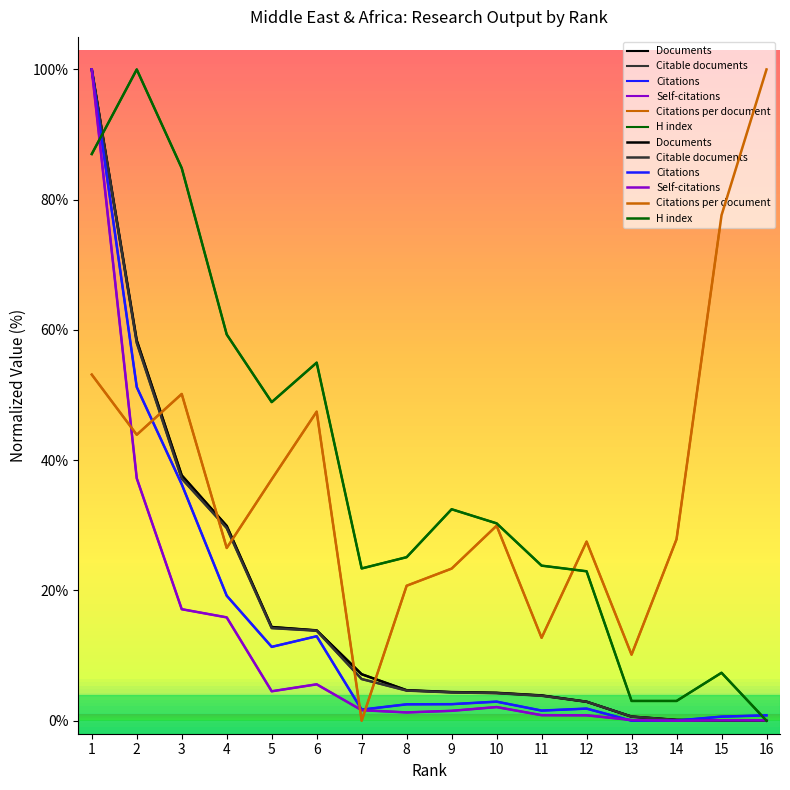

Which series has the widest spread of values?

Documents